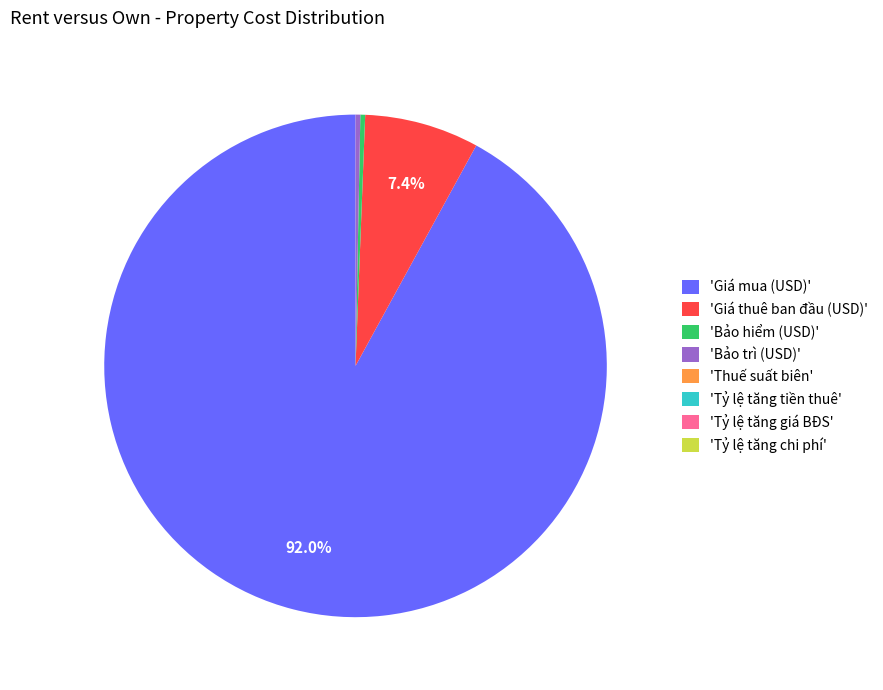

Is there any slice that represents more than half of the pie?

Yes